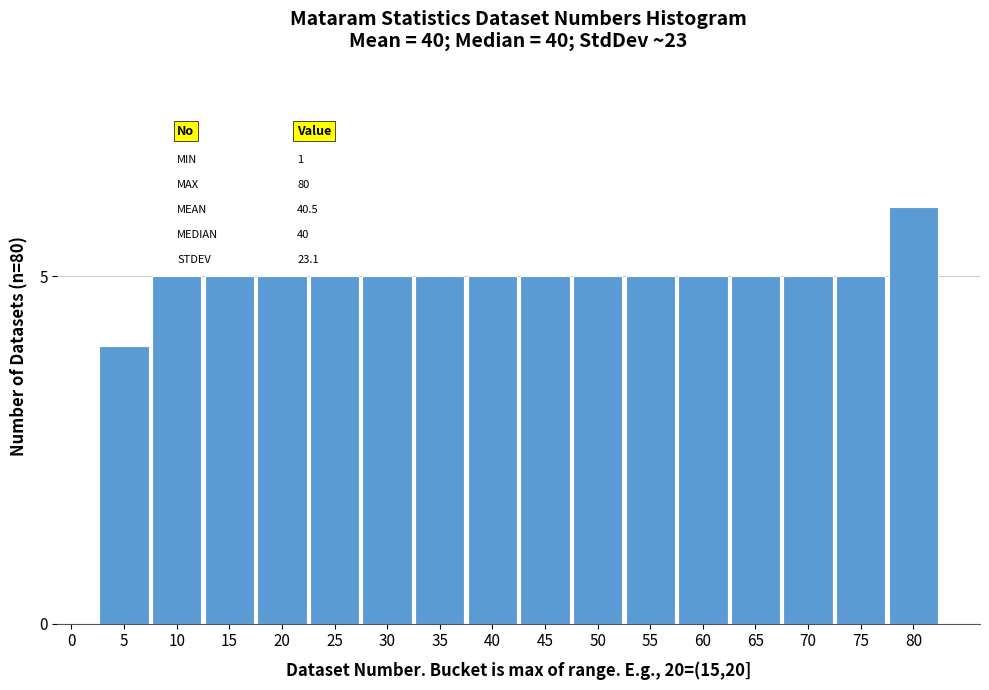

Reading left to right, list all the values displayed in this chart.

5=4	10=5	15=5	20=5	25=5	30=5	35=5	40=5	45=5	50=5	55=5	60=5	65=5	70=5	75=5	80=6